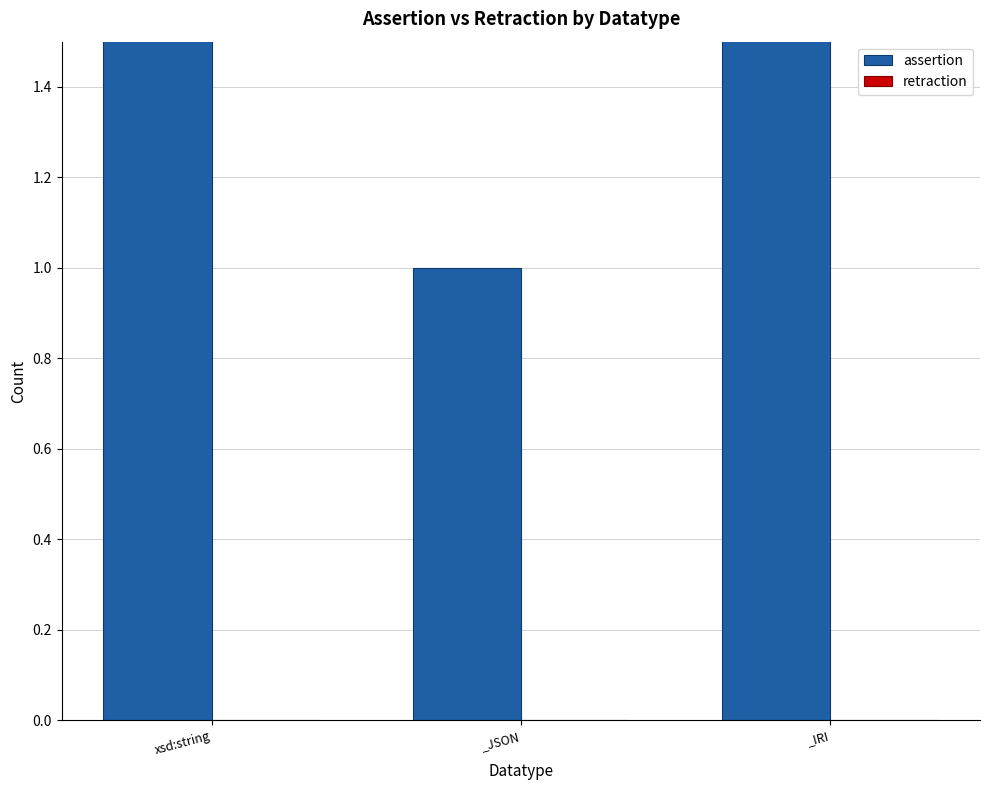

At which category does the chart reach its minimum across all series?

xsd:string